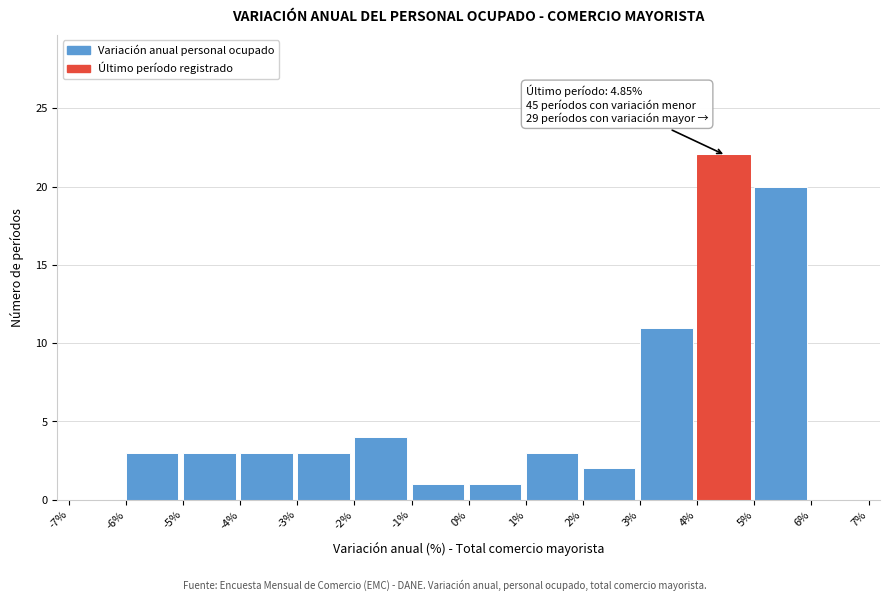

Over which range of the x-axis is the bar tallest?

4% to 5%